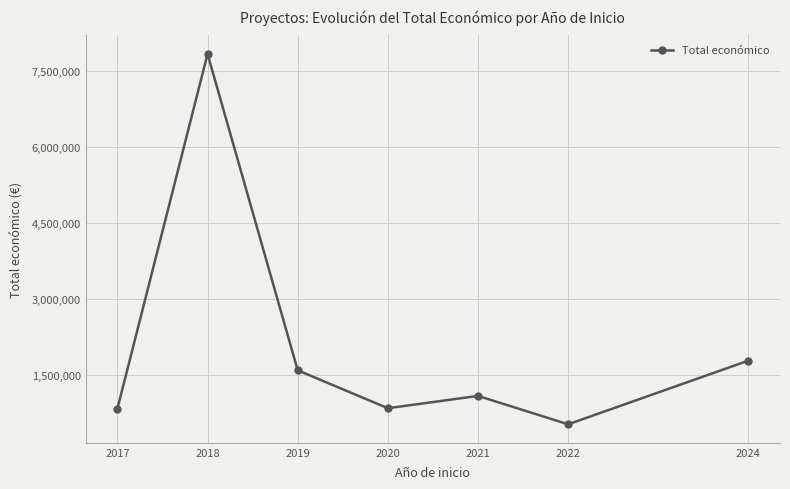

What is the maximum value shown in the chart?

7826549